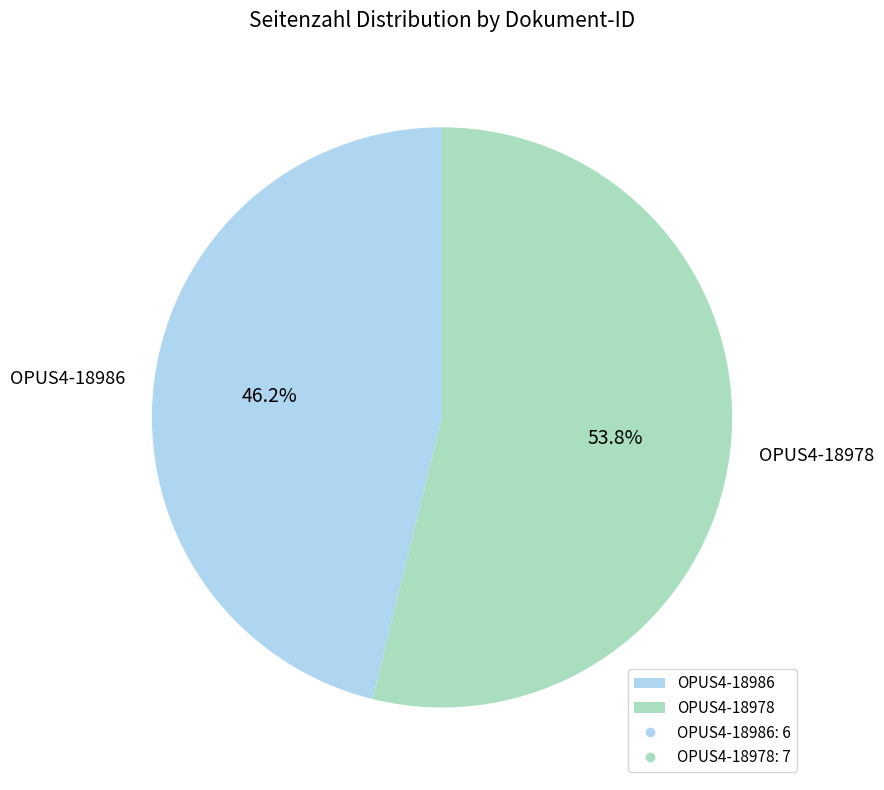

The OPUS4-18986 slice represents 46% of the pie. True or false?

True